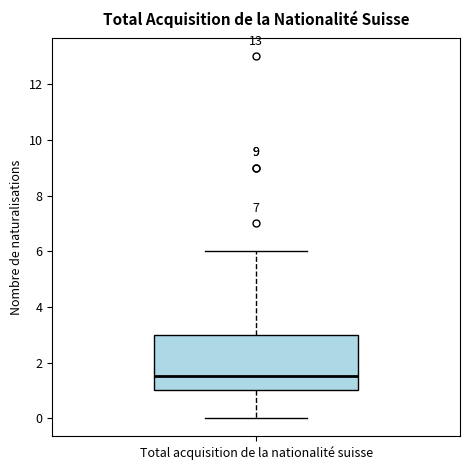

Transcribe this box plot: give where the median line is, the range the box spans, and where the two whiskers end, as read against the y-axis. The values are not printed on the chart, so give them approximately, as read against the axis.

median 1.6, box 1.0 to 3.0, whiskers 0.0 to 6.0